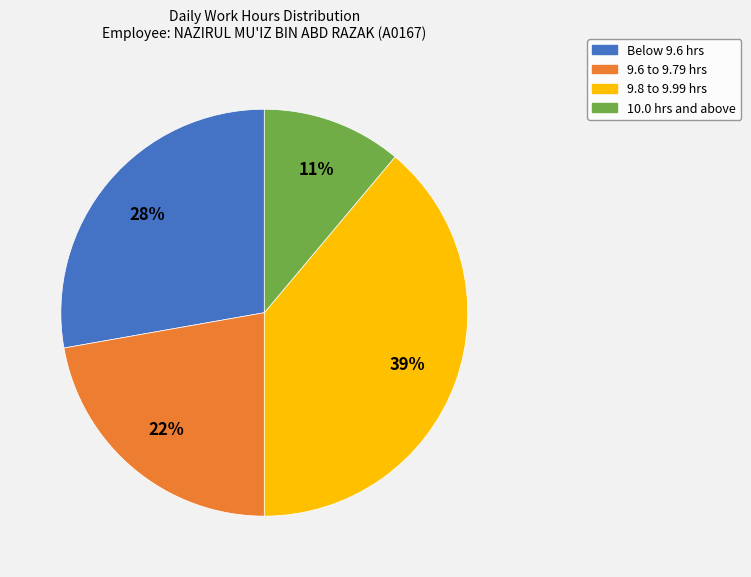

Is there a majority slice in this chart?

No